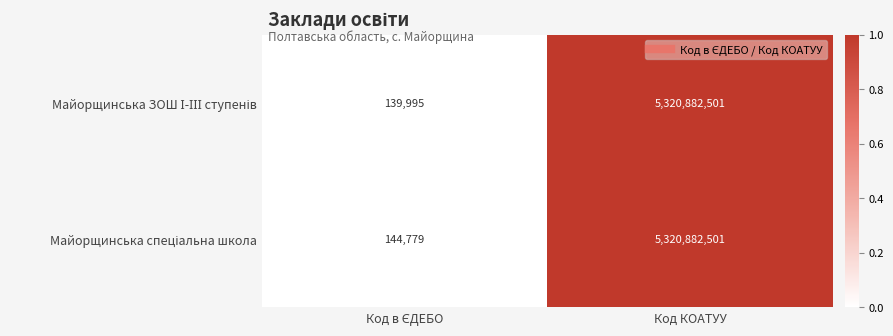

Which category has the highest value across all series?

Код КОАТУУ